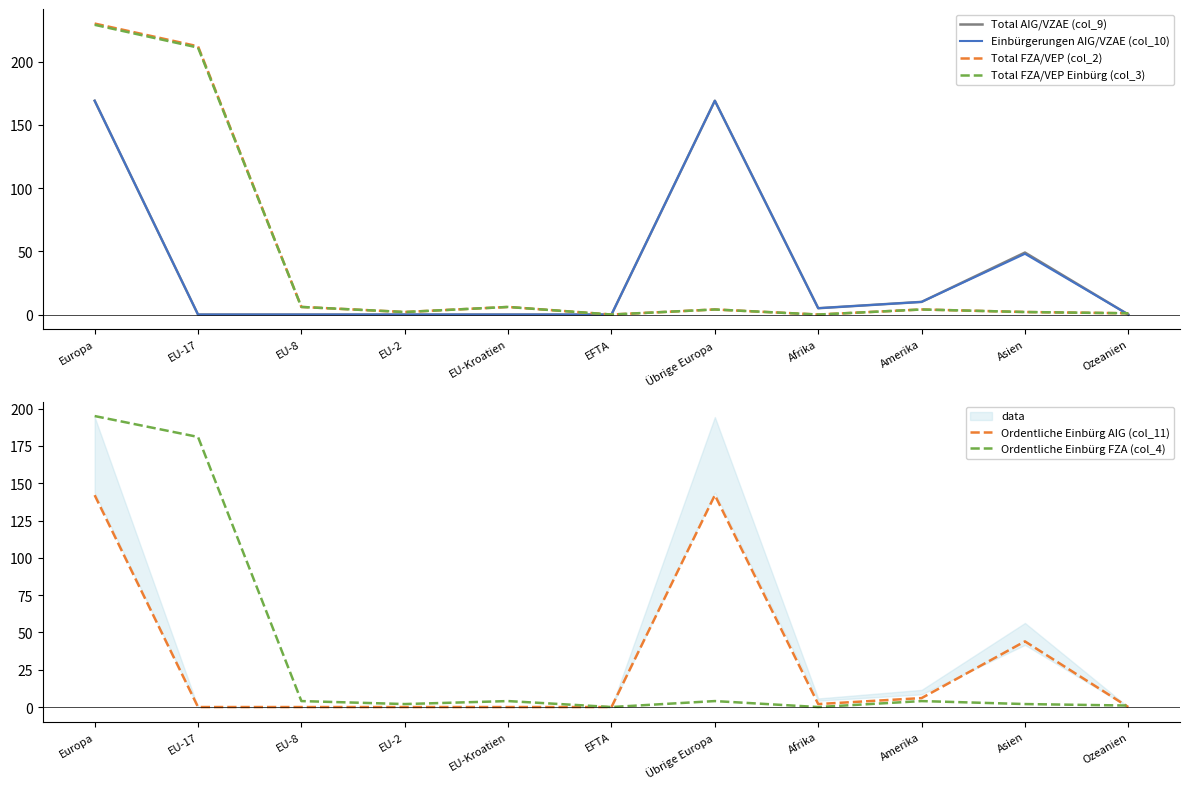

True or false: Ordentliche Einbürg FZA (col_4) and Einbürgerungen AIG/VZAE (col_10) intersect in this chart.

True